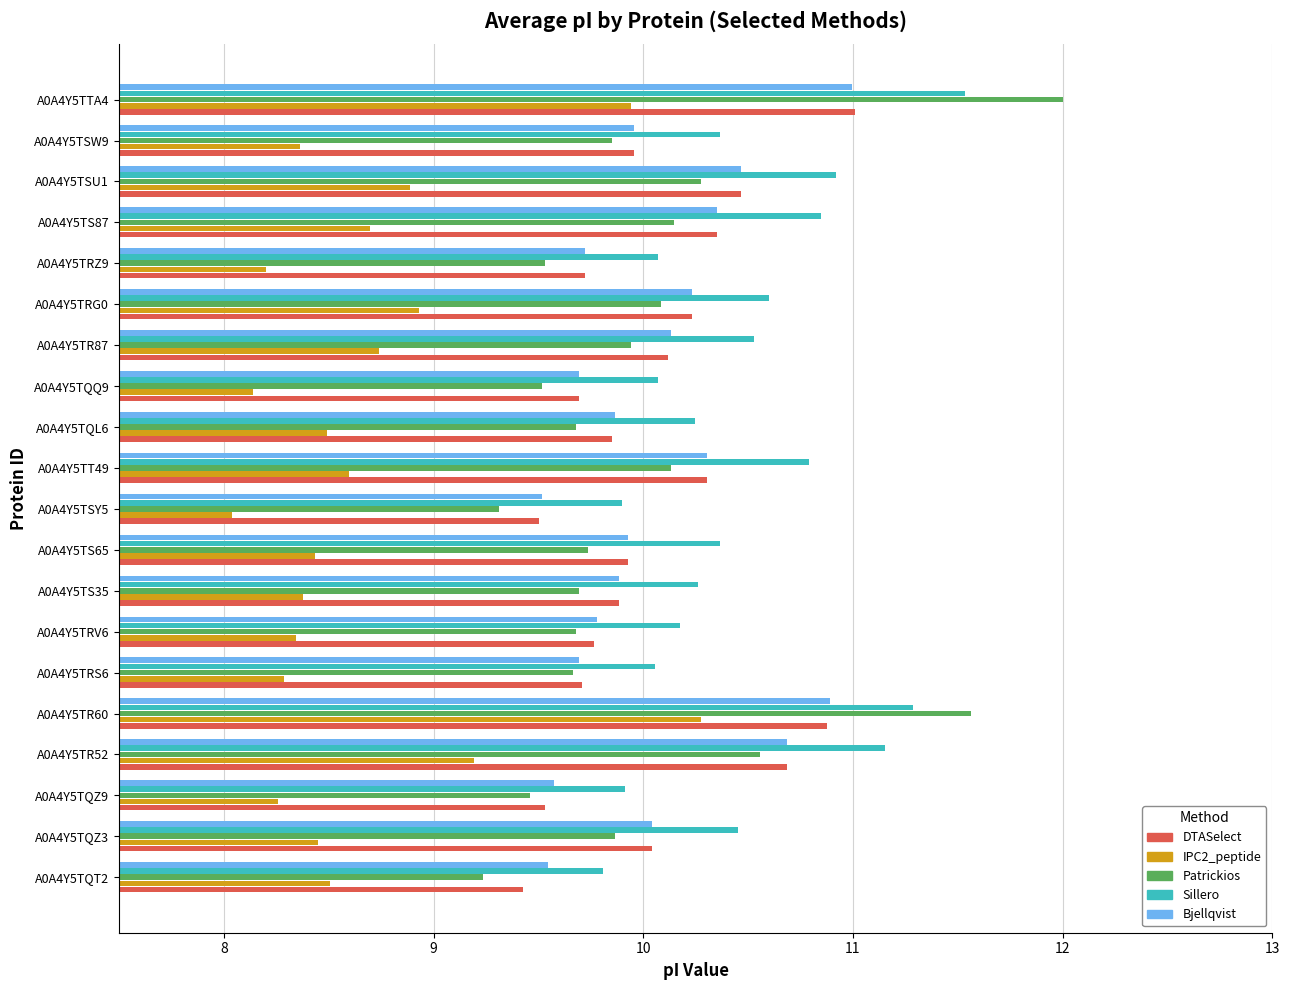

What is the difference between the Patrickios values at A0A4Y5TR87 and A0A4Y5TQZ9?

0.5